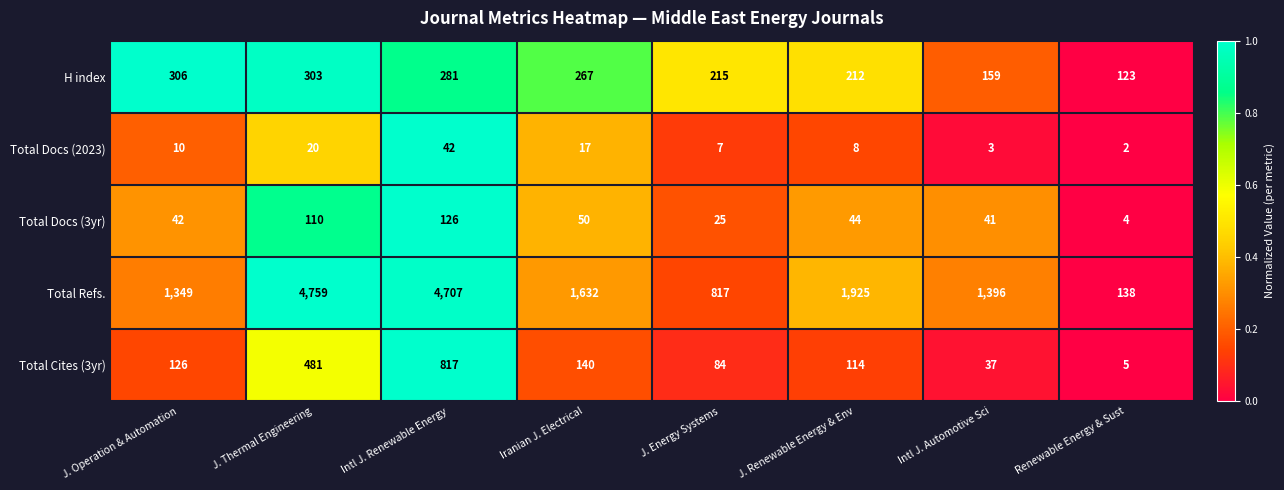

What is the greatest value displayed?

4759